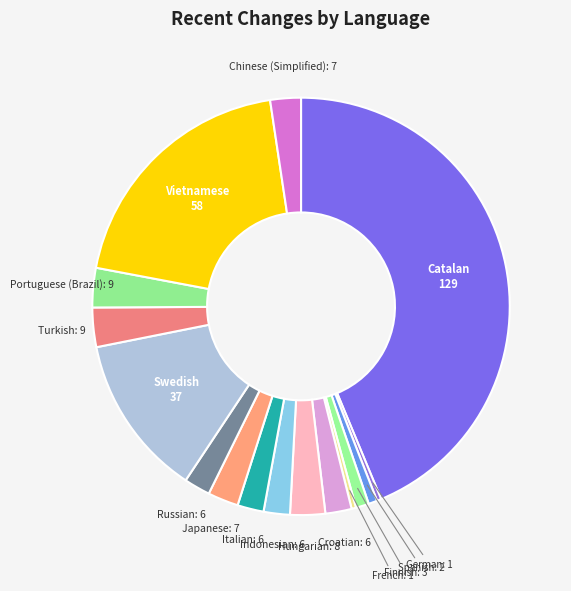

Which slice is the largest?

Catalan